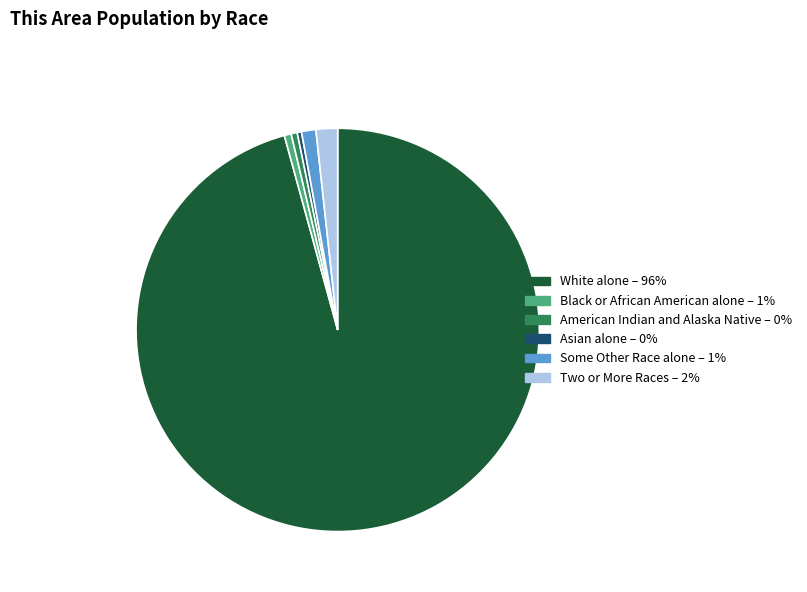

Which category has the biggest portion of the pie?

White alone